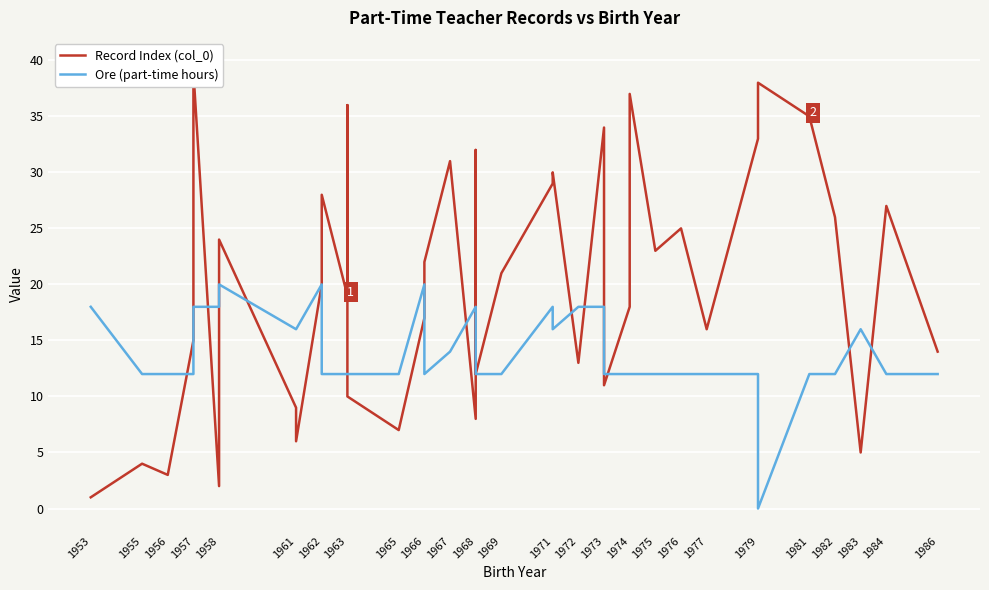

After their last crossing, which series has the higher values: Record Index (col_0) or Ore (part-time hours)?

Record Index (col_0)